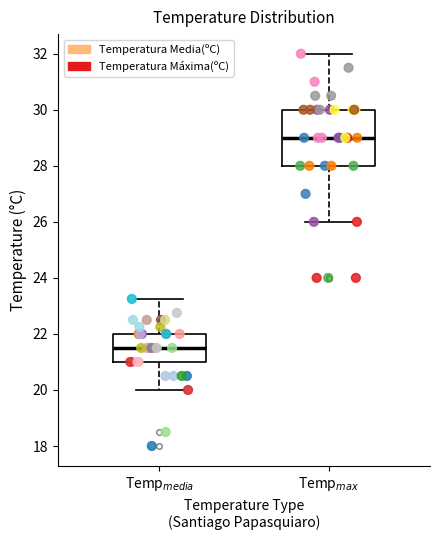

Reading left to right, read every box against the y-axis: the position of its median line, the range the box covers, and the ends of its whiskers. The values are not printed on the chart, so give them approximately, as read against the axis.

Temp$_{media}$: median 21.6, box 21.0 to 22.0, whiskers 20.0 to 23.2
Temp$_{max}$: median 29.0, box 28.0 to 30.0, whiskers 26.0 to 32.0